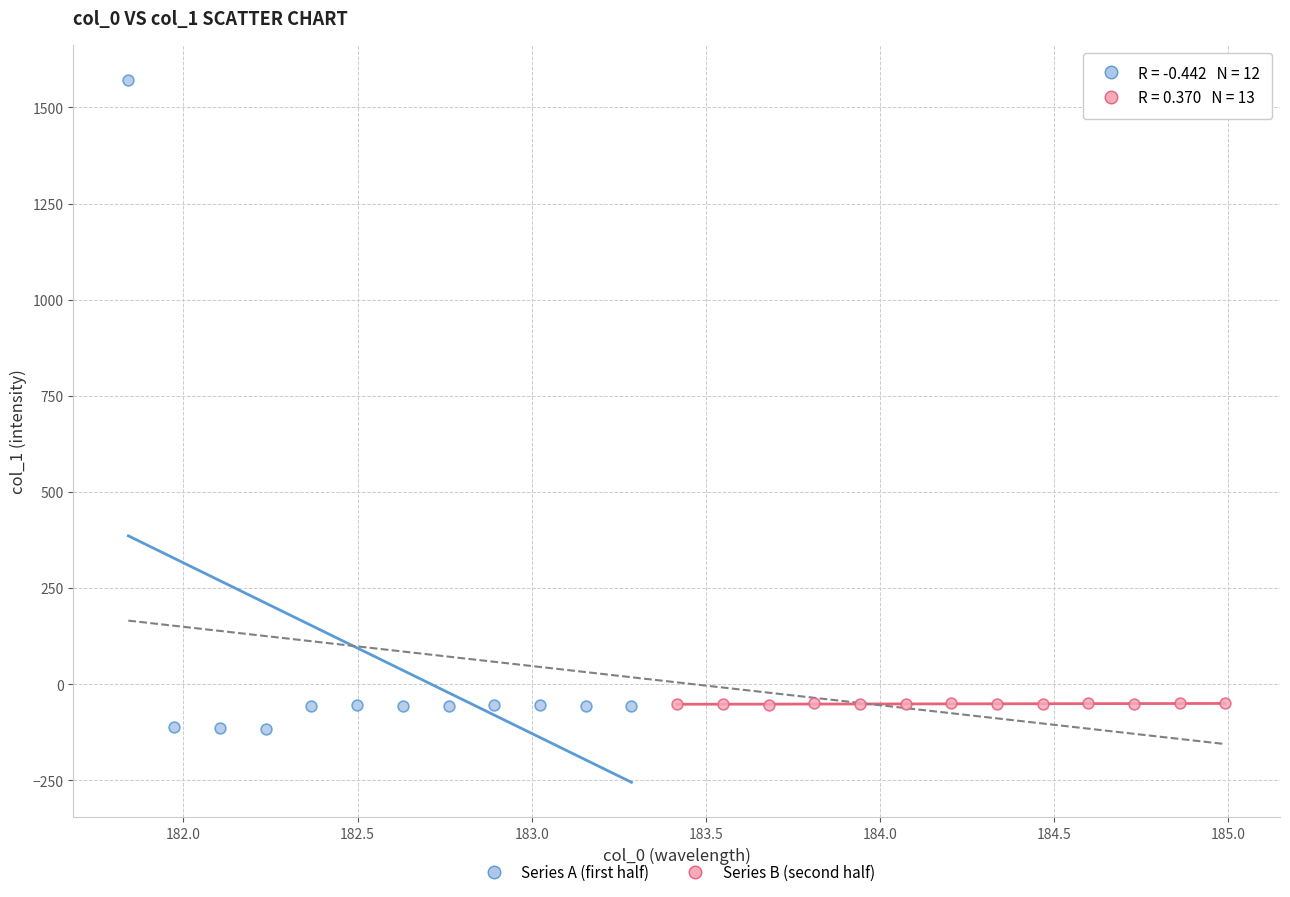

Which series reaches the maximum Y coordinate?

Series A (first half)